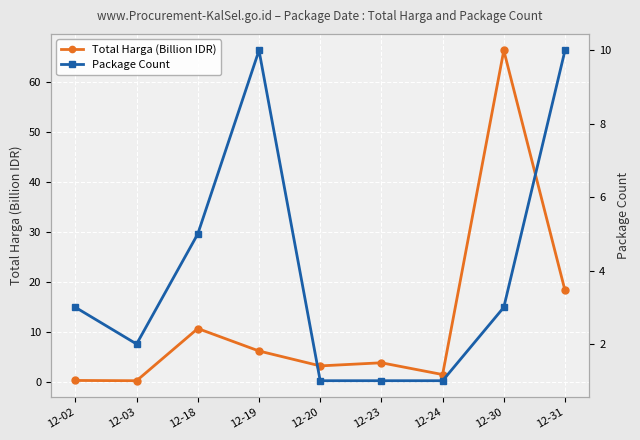

What are all the series names shown in the legend?

Total Harga (Billion IDR), Package Count